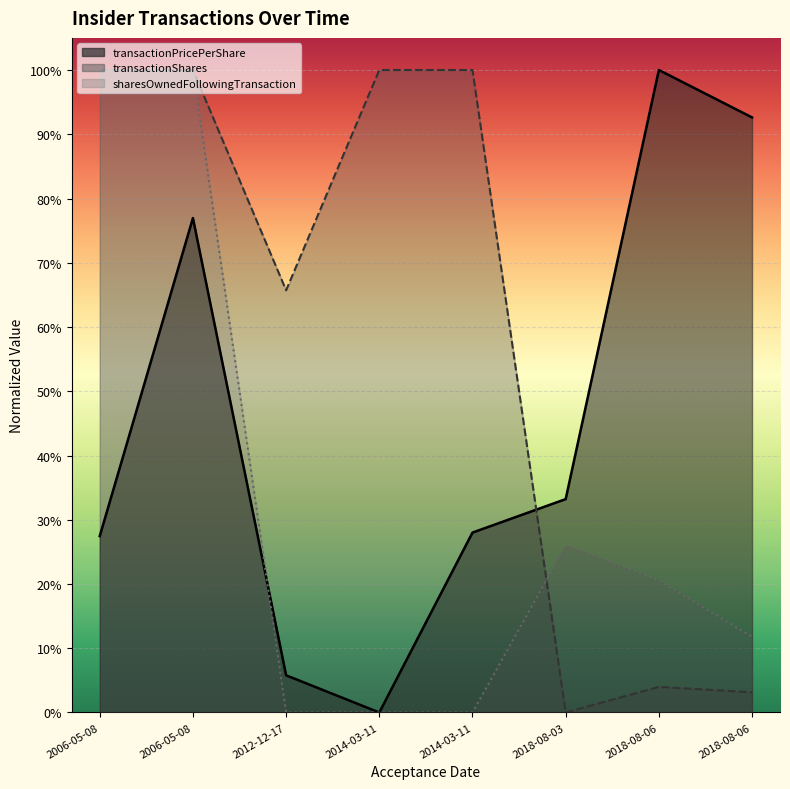

How many lines are shown in the chart?

3